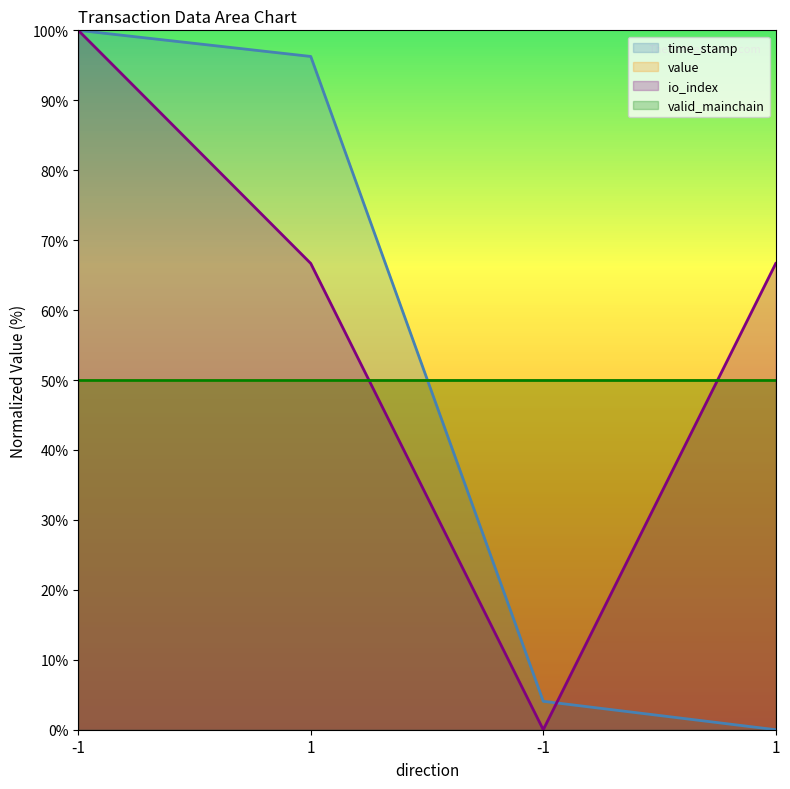

How many data points does each series have?

4